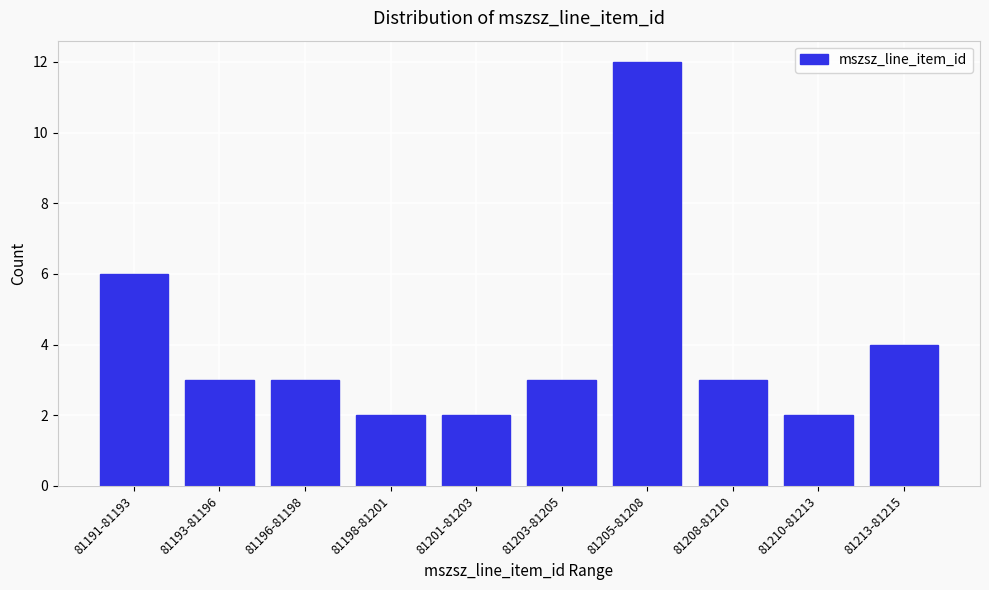

Reading right to left, extract all data points from this chart.

4	2	3	12	3	2	2	3	3	6